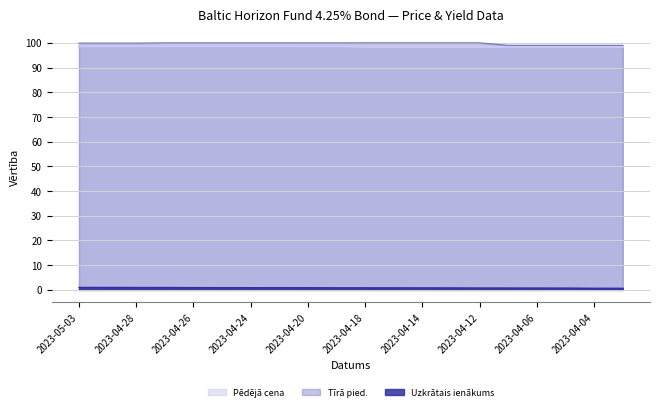

What is the label of the 9th point from the left?

2023-04-20